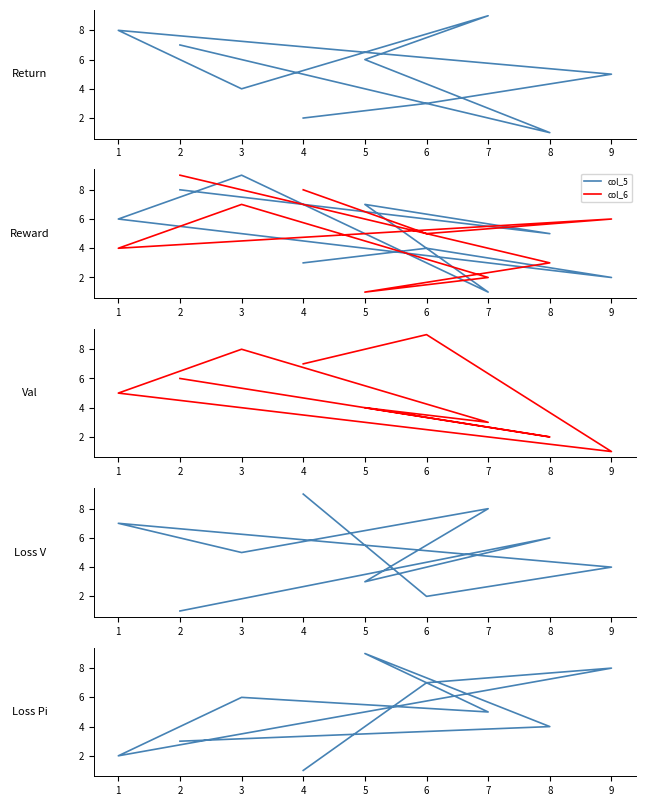

What is the difference between the highest and lowest values at 7?

8